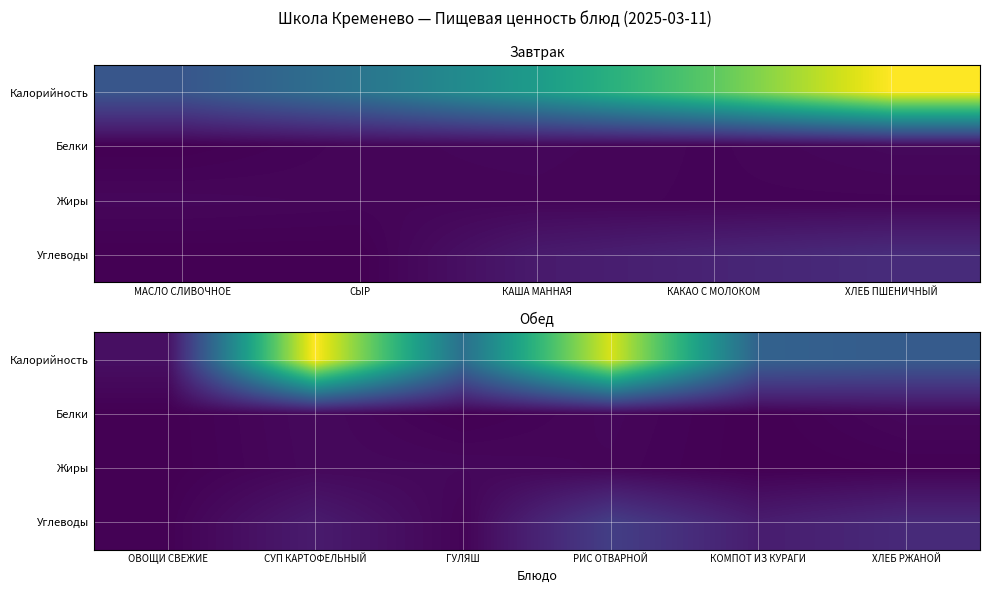

List the series in order of their peak value, highest first.

Калорийность, Углеводы, Белки, Жиры